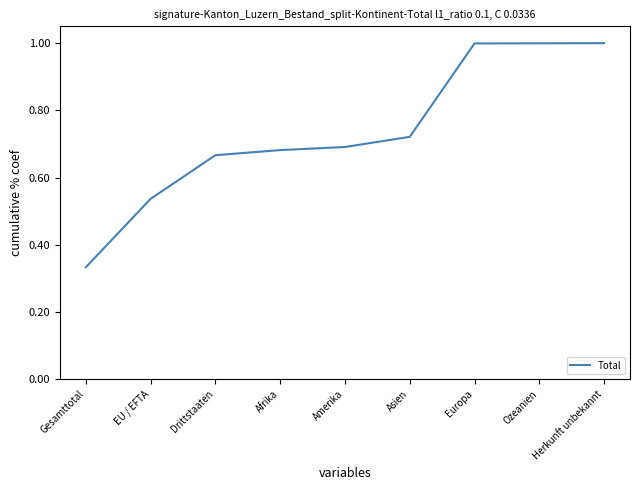

Between EU / EFTA and Ozeanien, which is larger?

Ozeanien